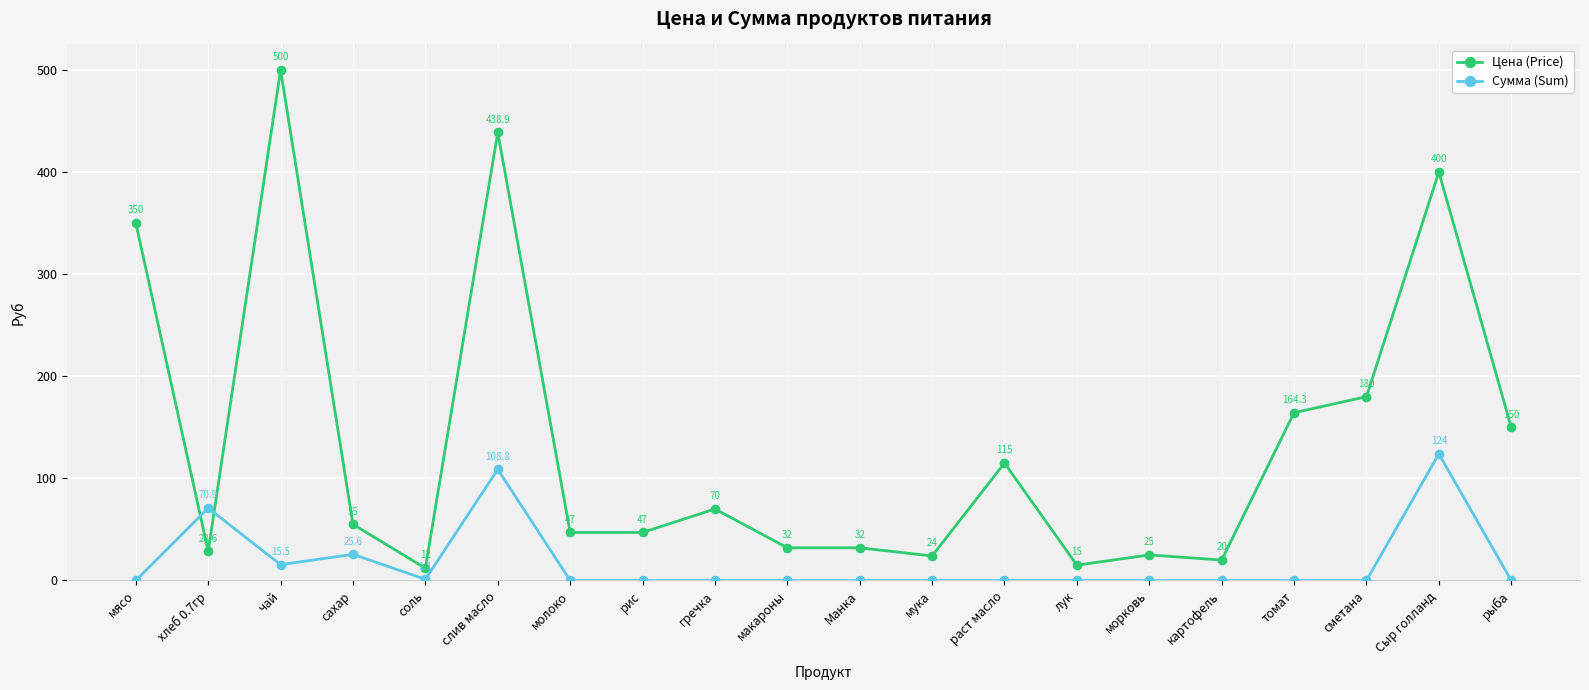

Between рис and морковь, which series saw the biggest shift?

Цена (Price)